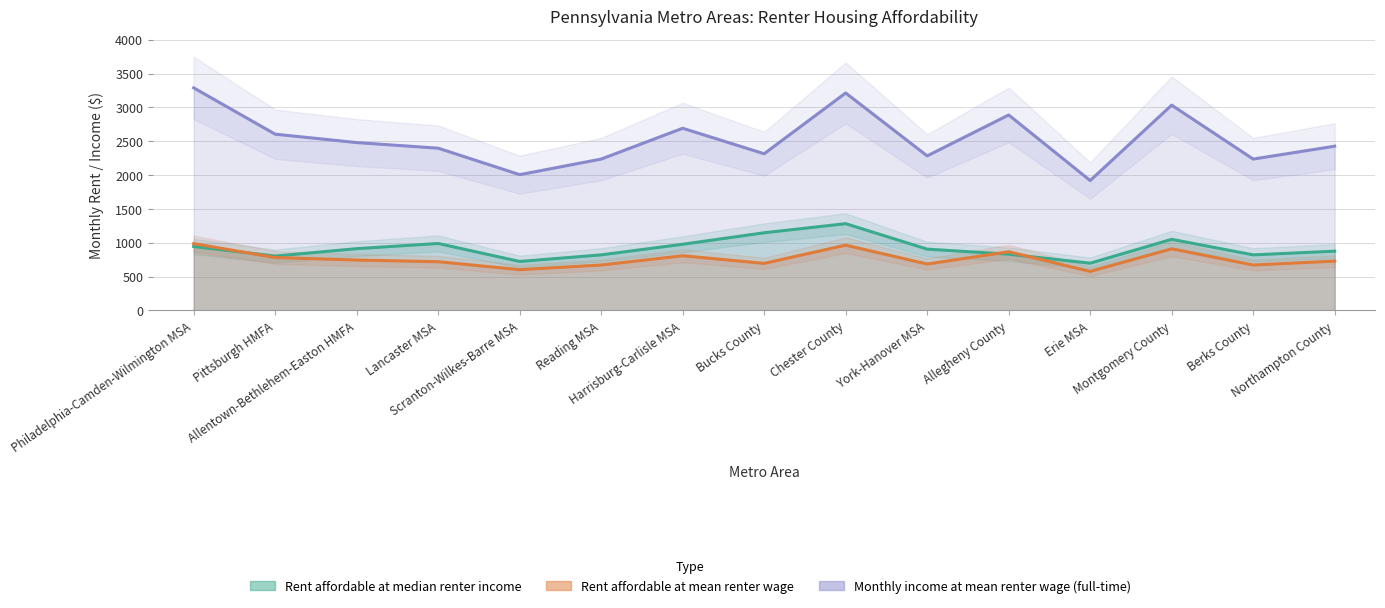

How many data points in Monthly income at mean renter wage (full-time) are above 2426?

8